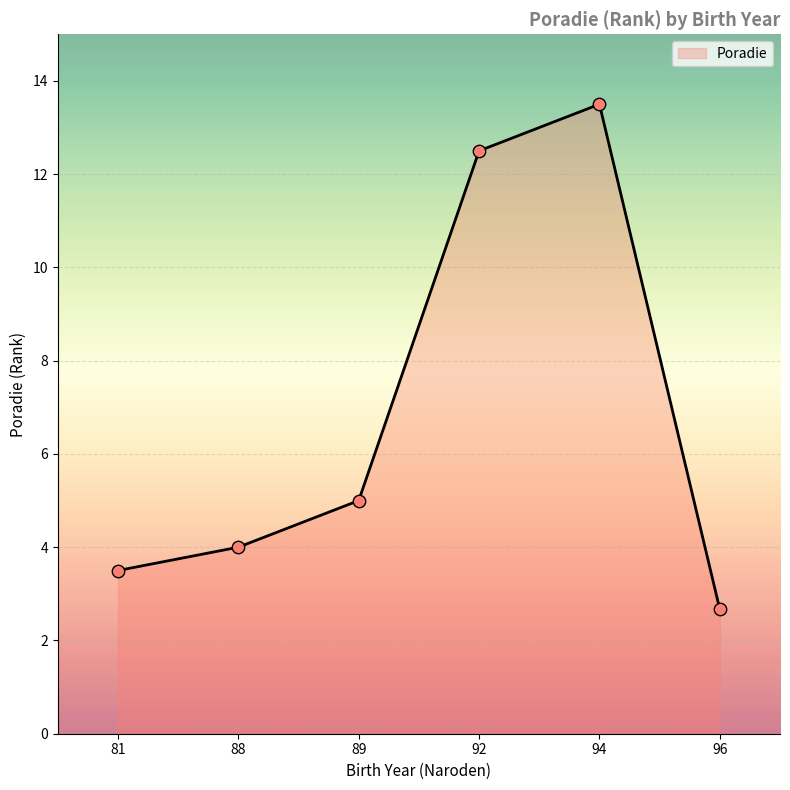

Approximately how many times larger is the value at 89 compared to 96?

1.9